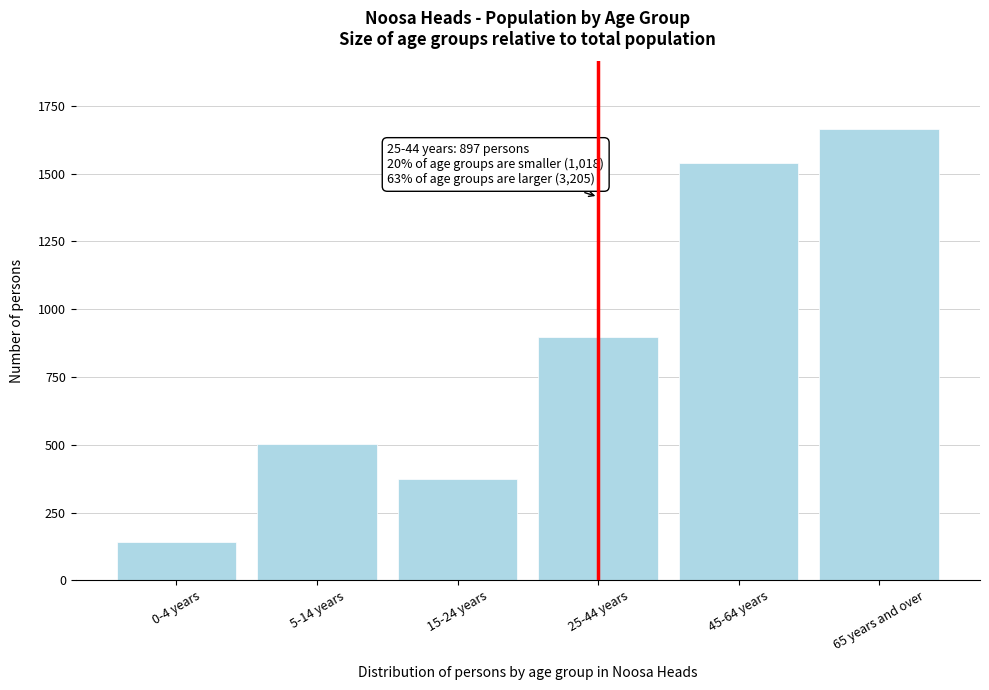

Reading left to right, what are all the values shown in this chart?

141	503	374	897	1541	1664